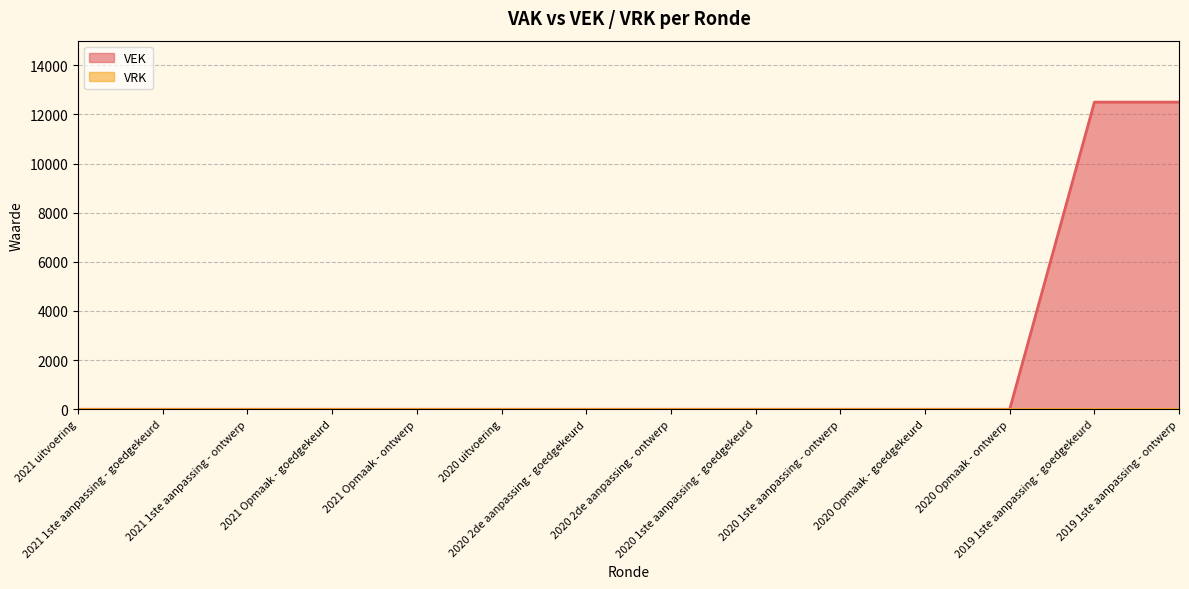

The value at 2020 1ste aanpassing - ontwerp is 0. True or false?

True